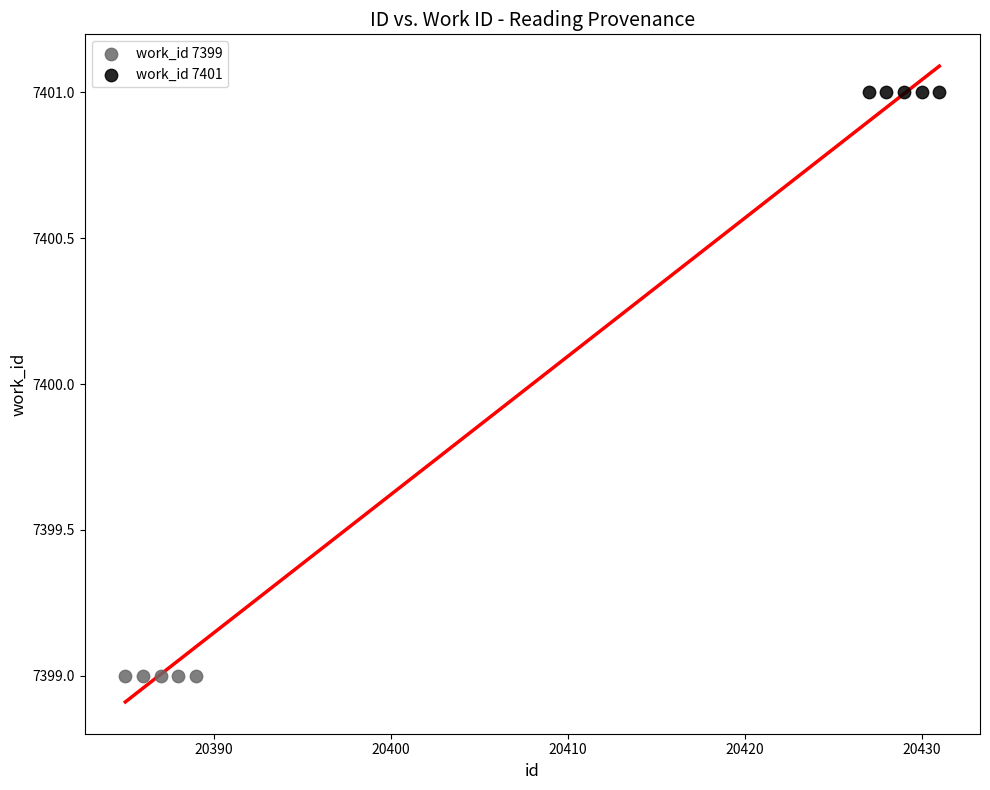

Which series reaches the maximum Y coordinate?

work_id 7401